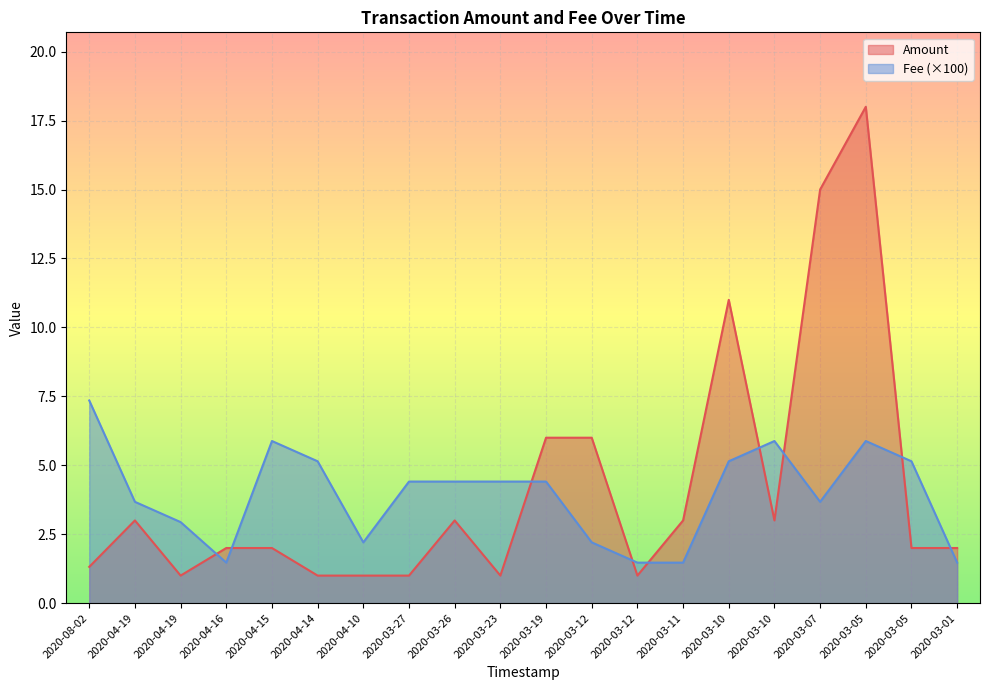

Reading right to left, transcribe all the data shown in this chart.

Amount: 2020-03-01=2.0	2020-03-05=2.0	2020-03-05=18.0	2020-03-07=15.0	2020-03-10=3.0	2020-03-10=11.0	2020-03-11=3.0	2020-03-12=1.0	2020-03-12=6.0	2020-03-19=6.0	2020-03-23=1.0	2020-03-26=3.0	2020-03-27=1.0	2020-04-10=1.0	2020-04-14=1.0	2020-04-15=2.0	2020-04-16=2.0	2020-04-19=1.0	2020-04-19=3.0	2020-08-02=1.3
Fee: 2020-03-01=1.5	2020-03-05=5.1	2020-03-05=5.9	2020-03-07=3.7	2020-03-10=5.9	2020-03-10=5.1	2020-03-11=1.5	2020-03-12=1.5	2020-03-12=2.2	2020-03-19=4.4	2020-03-23=4.4	2020-03-26=4.4	2020-03-27=4.4	2020-04-10=2.2	2020-04-14=5.1	2020-04-15=5.9	2020-04-16=1.5	2020-04-19=2.9	2020-04-19=3.7	2020-08-02=7.3